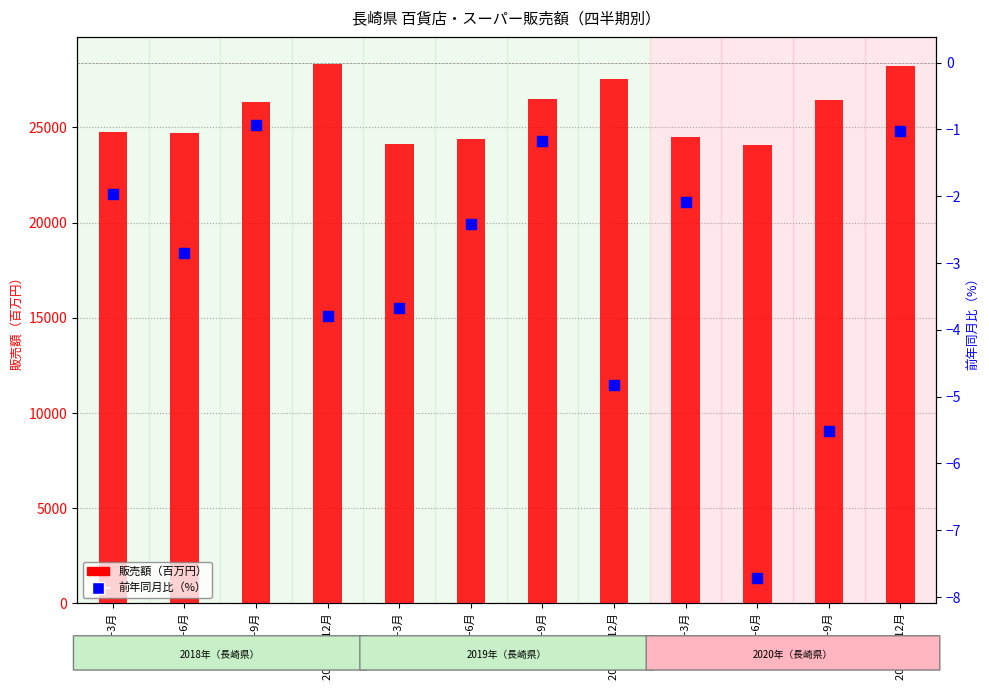

What is the spread (max minus min) of values at 2018 1-3月?

24756.6